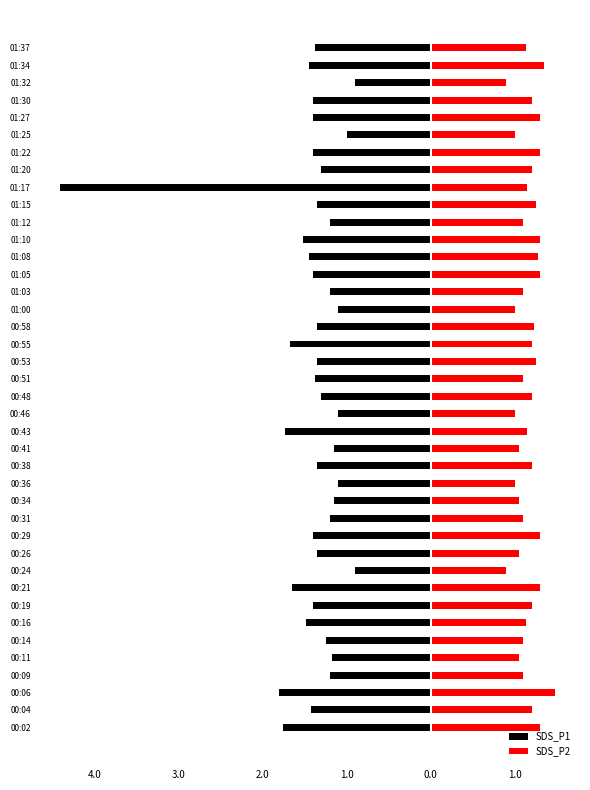

Count the number of categories in the chart.

40